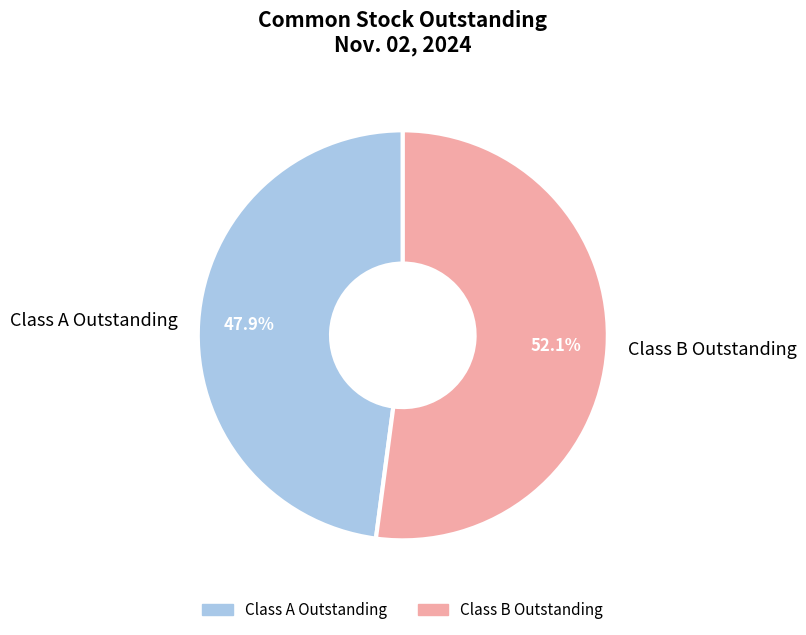

What is the smallest slice in the pie chart?

Class A Outstanding